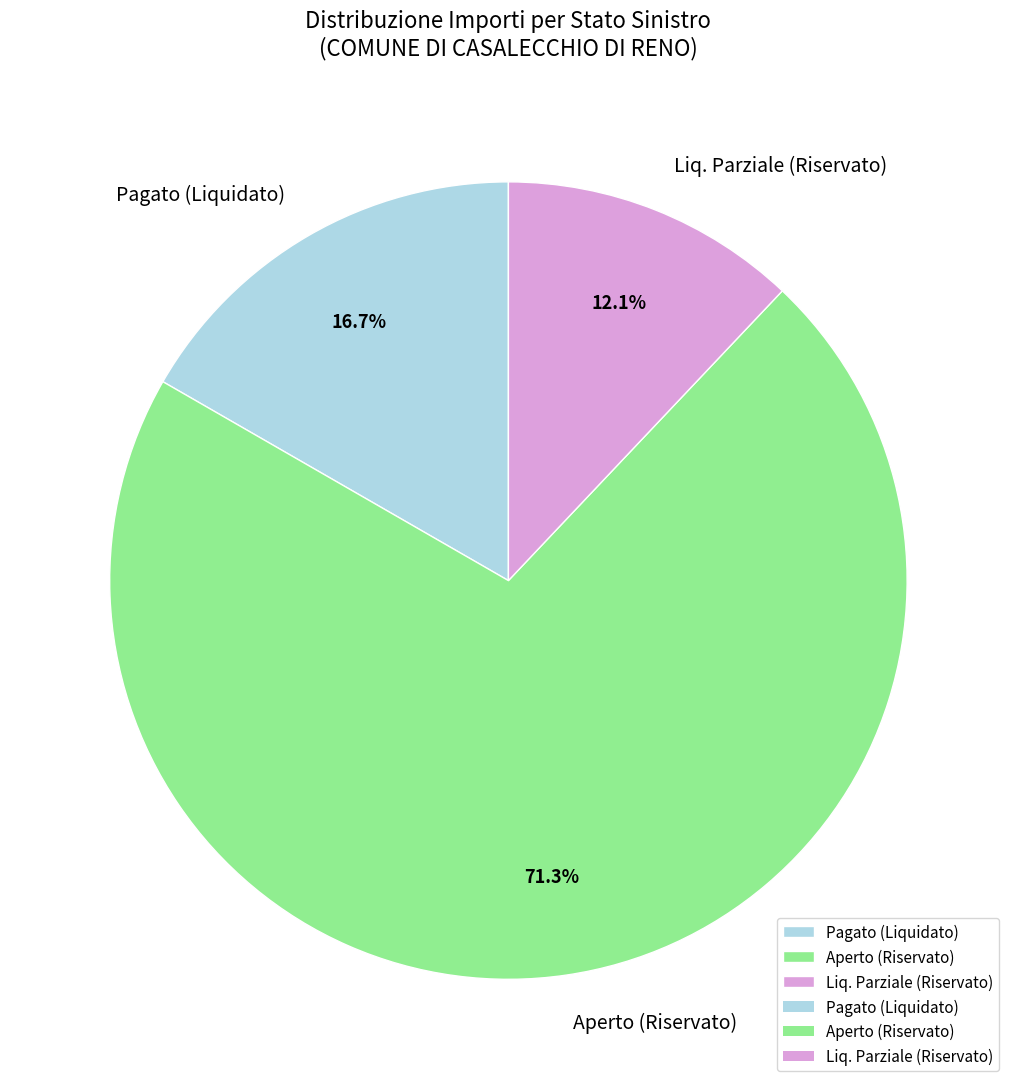

Which category has the smallest portion of the pie?

Liq. Parziale (Riservato)